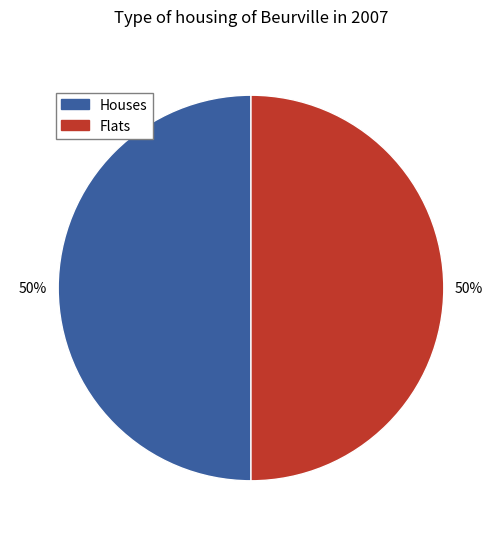

Do Houses and Flats together represent more than half of the pie?

Yes